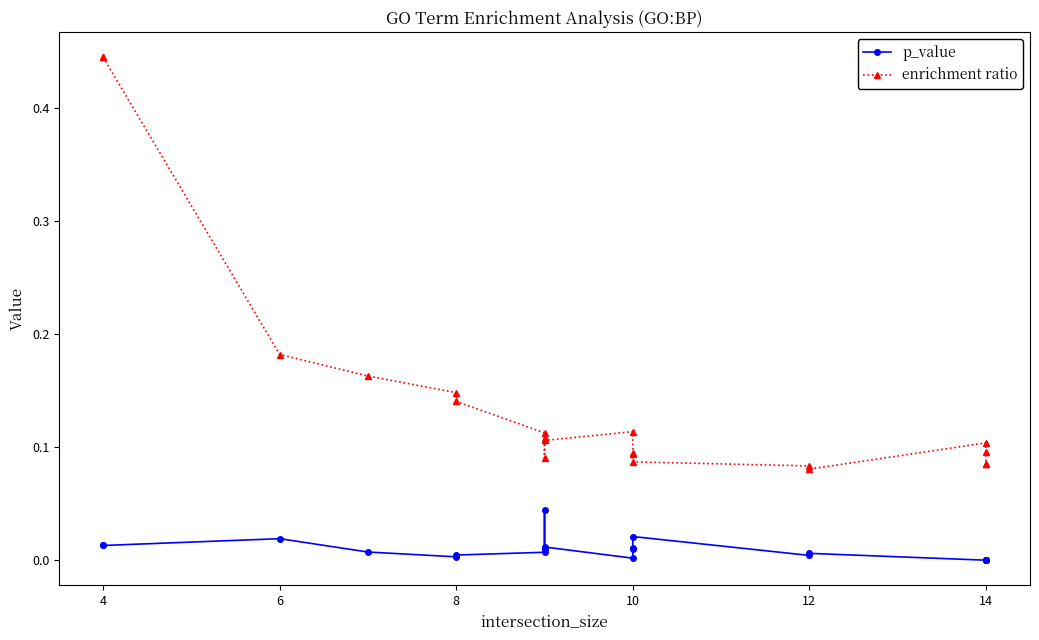

Reading left to right, list all the values displayed in this chart.

p_value: 0.0	0.0	0.0	0.0	0.0	0.0	0.0	0.0	0.0	0.0	0.0	0.0	0.0	0.0	0.0	0.0	0.0	0.0	0.0	0.0
enrichment ratio: 0.4	0.4	0.2	0.2	0.1	0.1	0.1	0.1	0.1	0.1	0.1	0.1	0.1	0.1	0.1	0.1	0.1	0.1	0.1	0.1